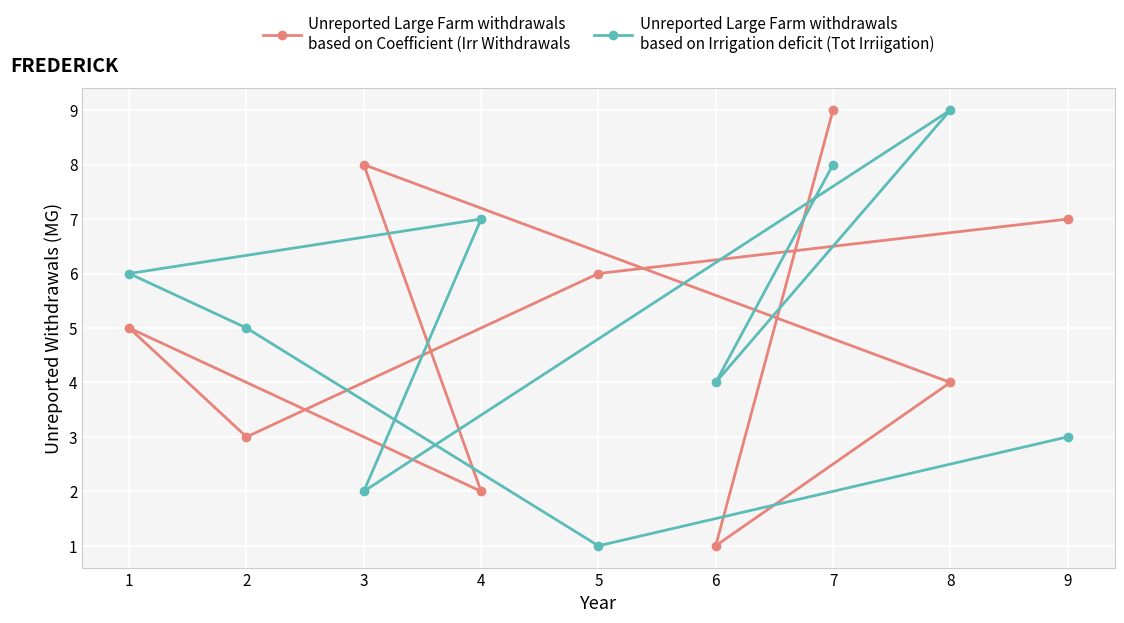

How many lines are shown in the chart?

2